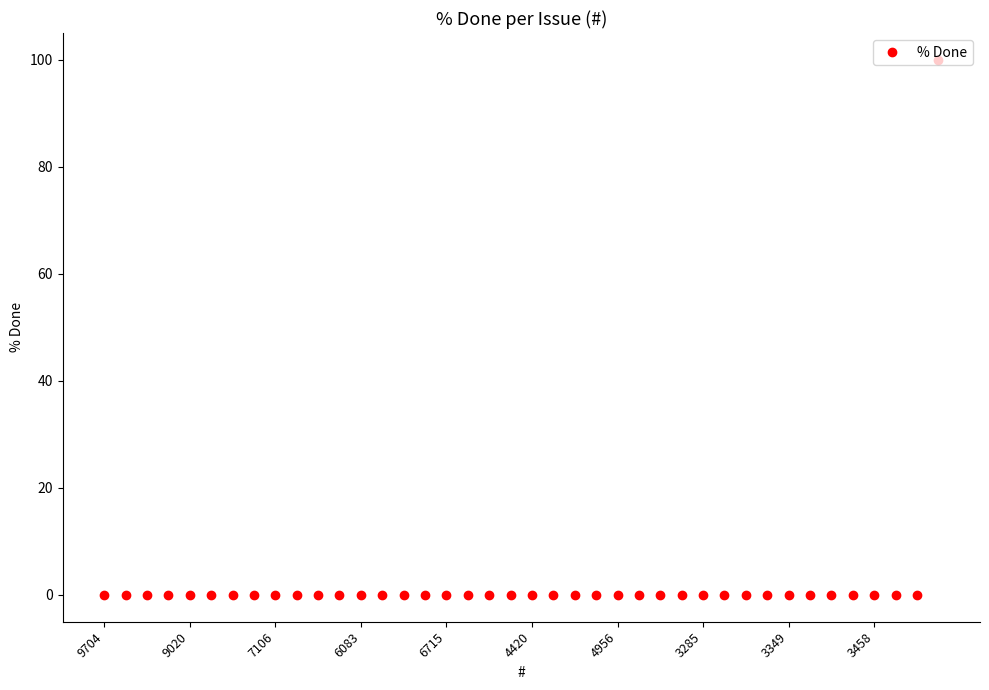

What is the sum of all values?

100